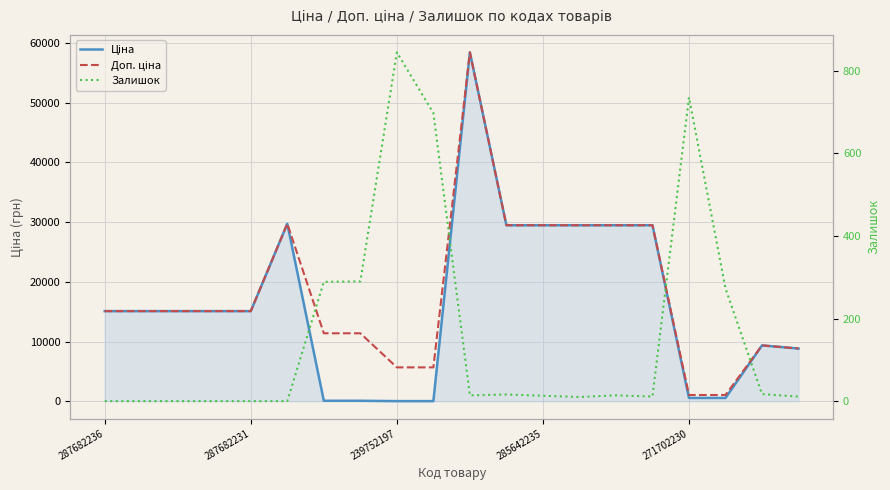

True or false: Залишок and Ціна intersect in this chart.

True